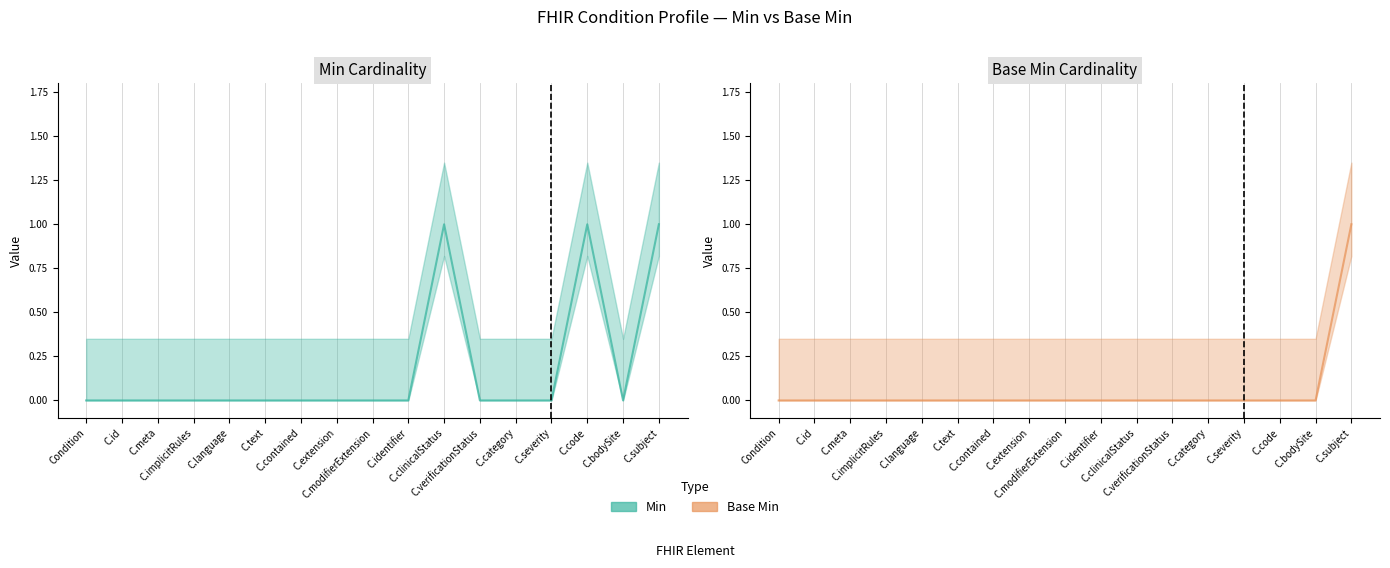

True or false: Min has more than 1 points higher than both neighbors.

True